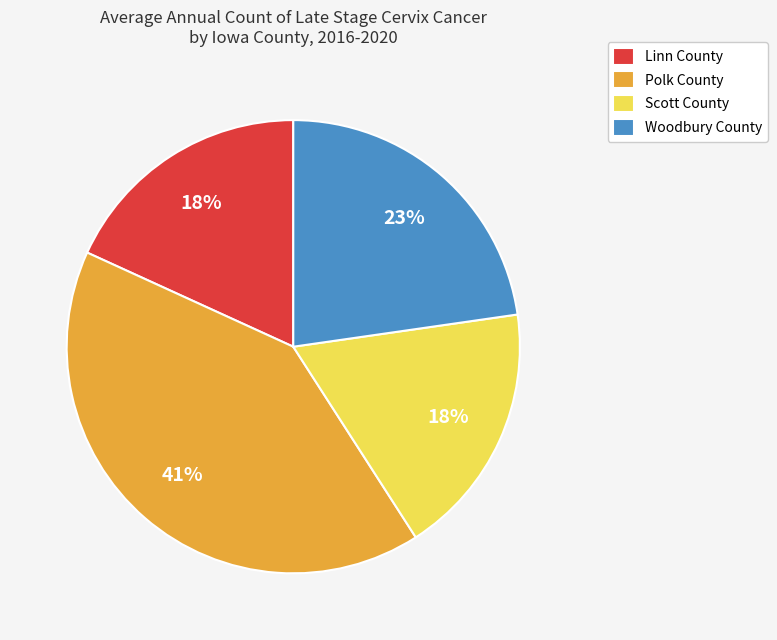

Combined, do Woodbury County and Scott County account for over 50%?

No